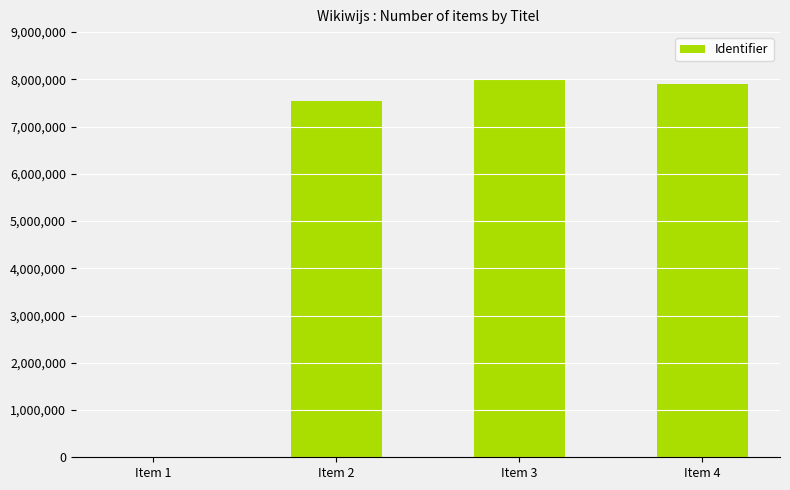

Where does the data first go above 7898136?

Item 3